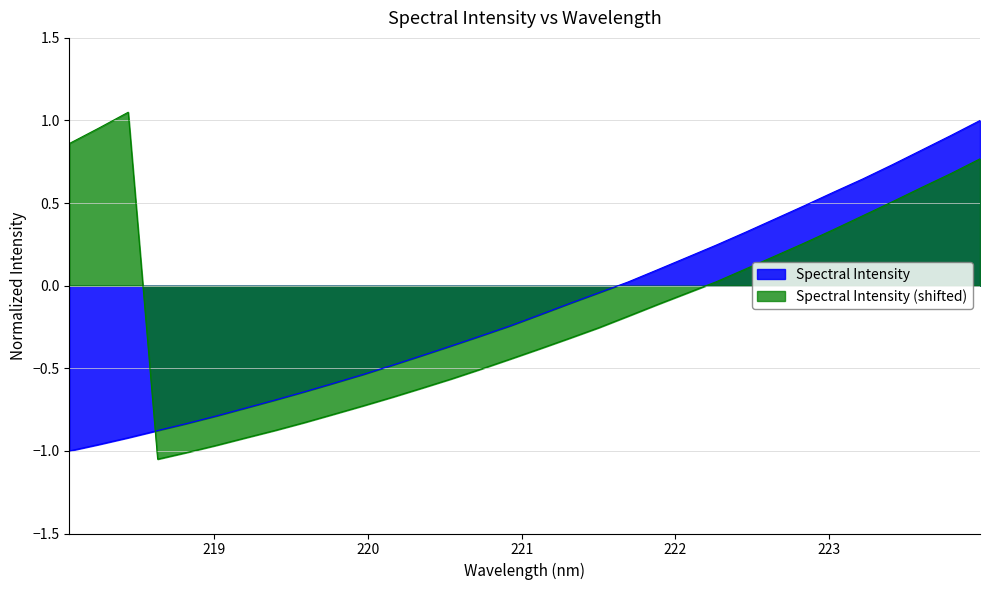

Does the chart display data point markers on the line(s)?

No